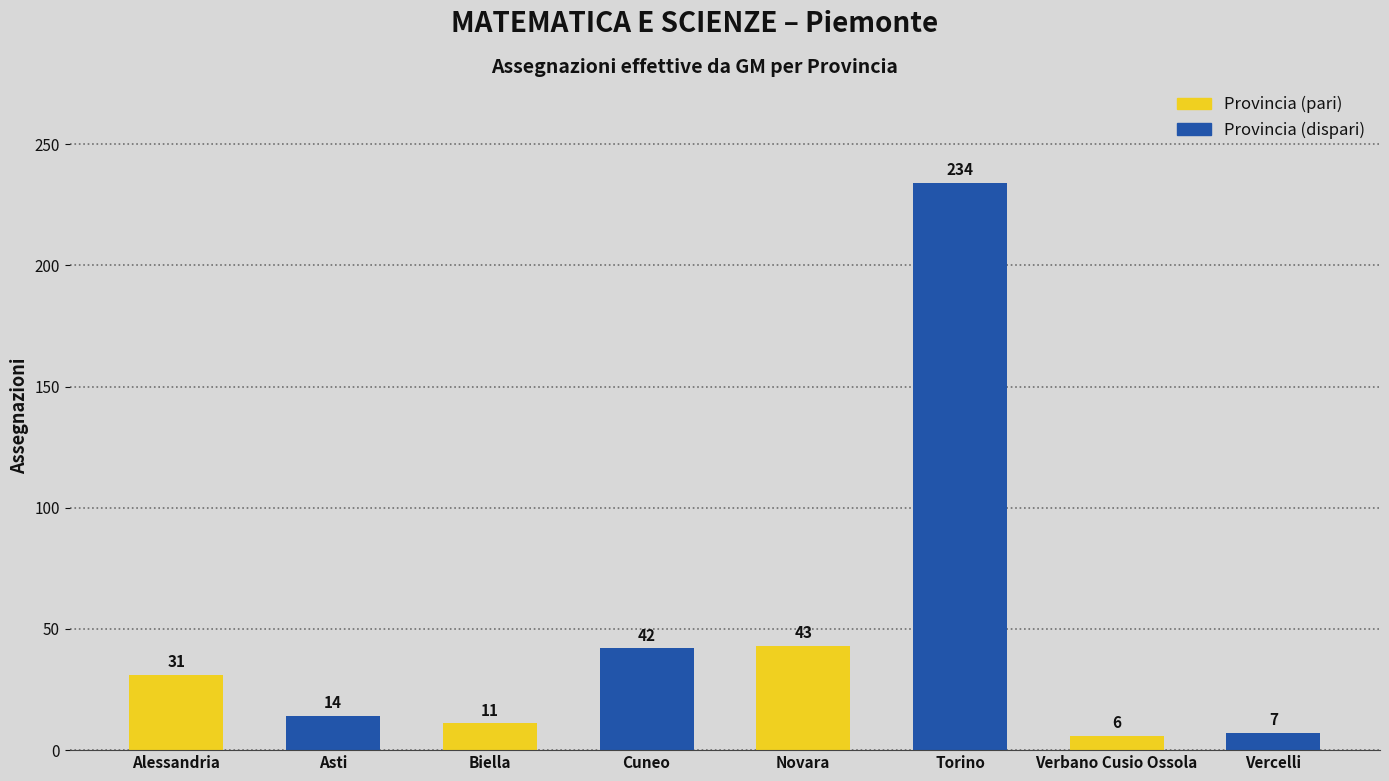

What is the lowest value of the Provincia (pari) series?

6